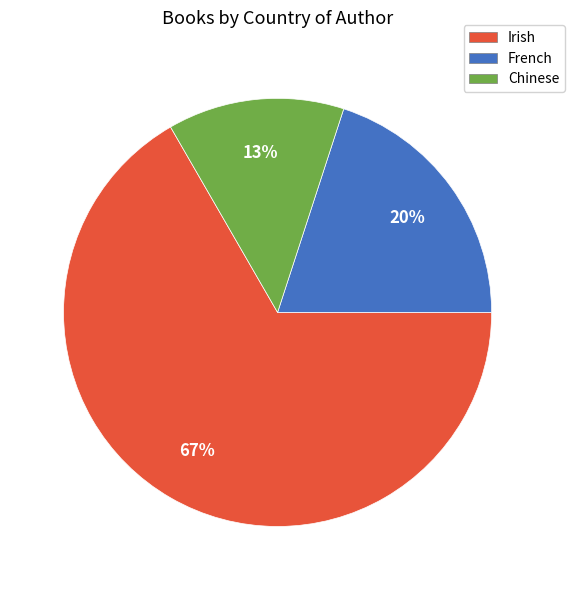

What is the ratio of the value at French to the value at Chinese?

1.5